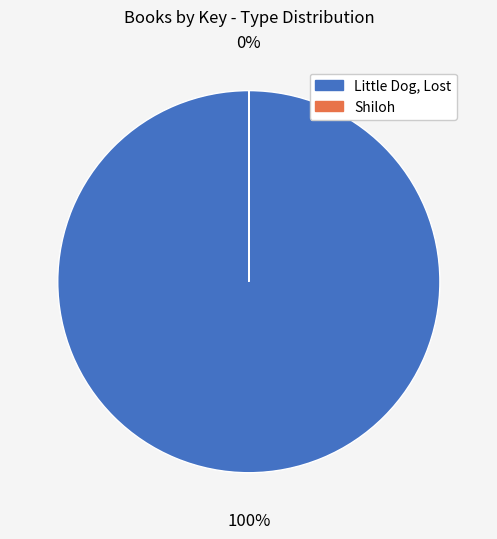

To the nearest percent, what is the combined percentage of Shiloh (9780689835827) and Little Dog, Lost (9781442434240)?

100%